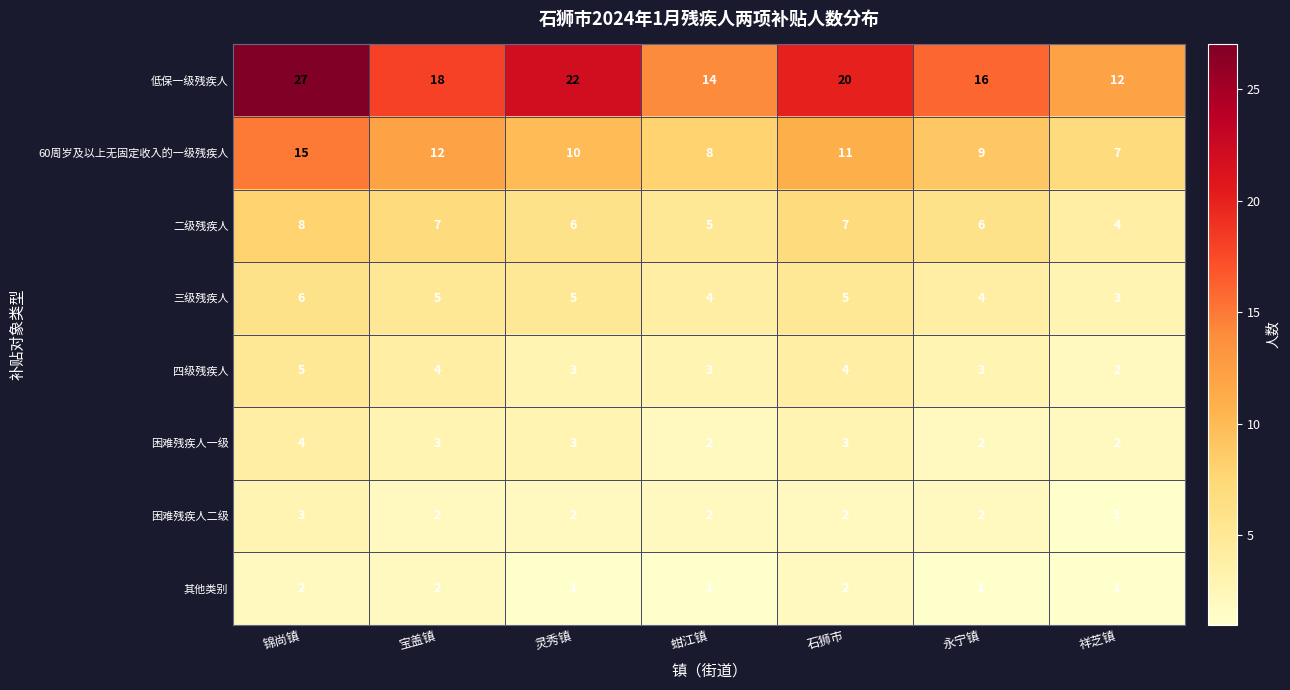

Rank the categories by 低保一级残疾人 value from lowest to highest.

祥芝镇, 蚶江镇, 永宁镇, 宝盖镇, 石狮市, 灵秀镇, 锦尚镇